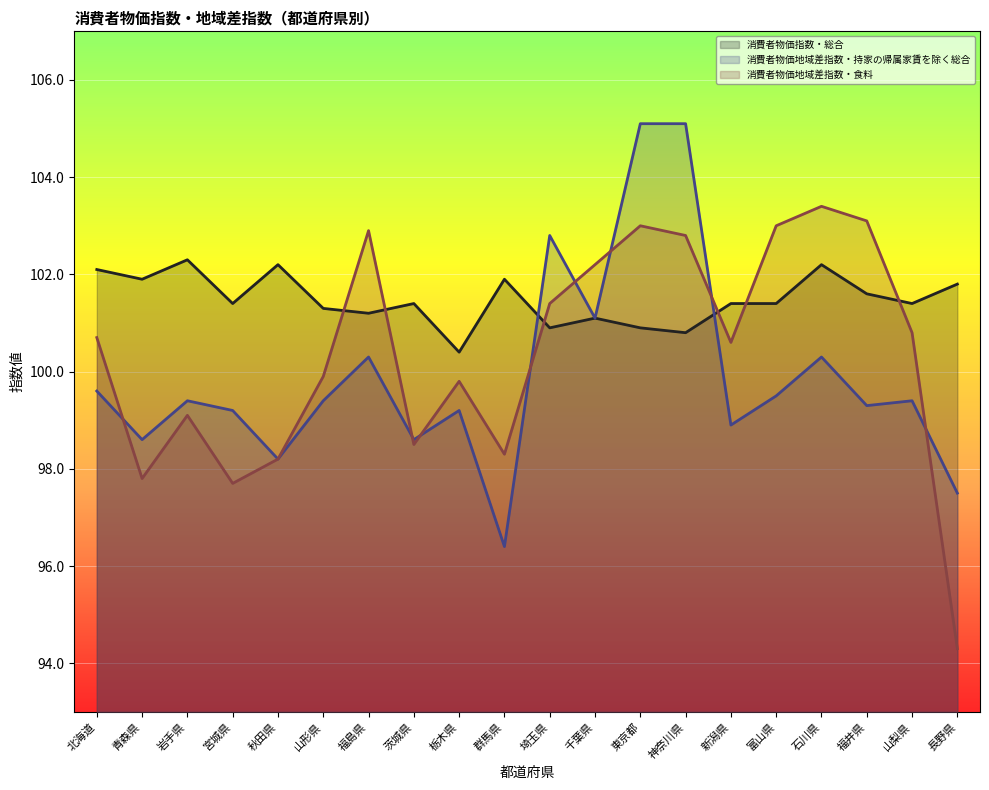

What is the highest value of the 消費者物価指数・総合 series?

102.3